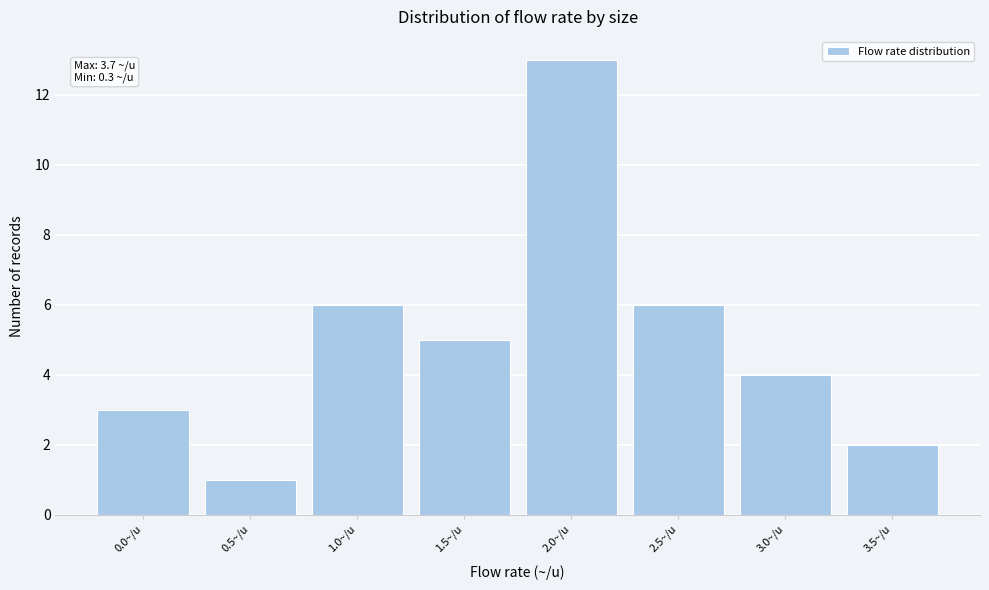

Reading left to right, transcribe all the data shown in this chart.

0.0~/u=3	0.5~/u=1	1.0~/u=6	1.5~/u=5	2.0~/u=13	2.5~/u=6	3.0~/u=4	3.5~/u=2